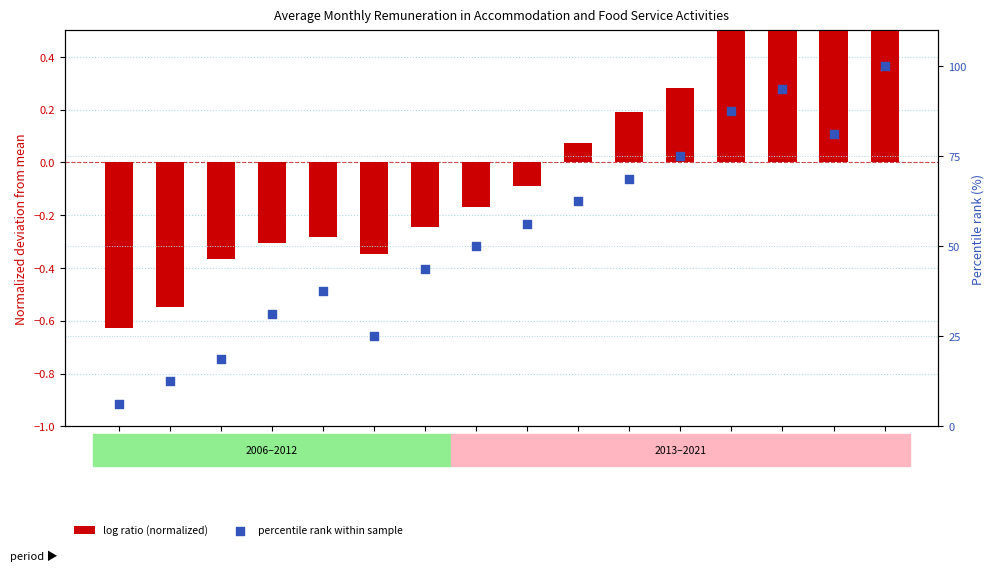

Which series reaches the minimum Y coordinate?

log ratio (normalized)